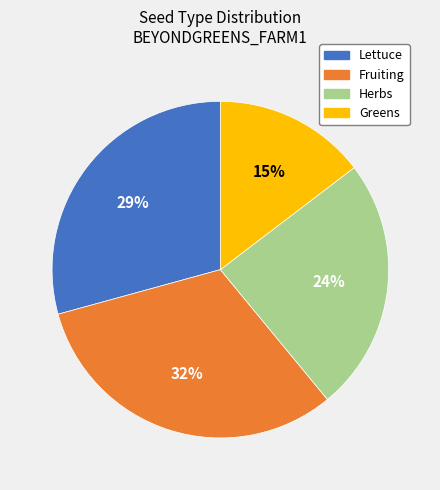

Does Lettuce represent more than half of the total?

No